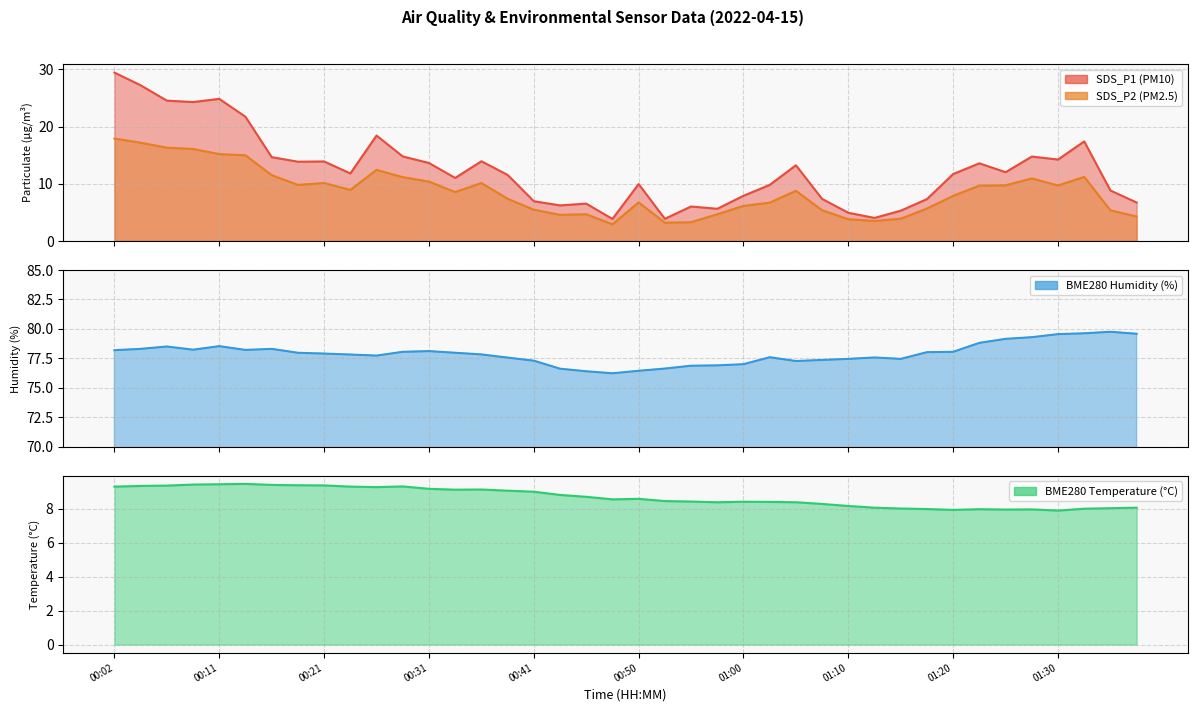

At how many categories does at least one series exceed 29?

40